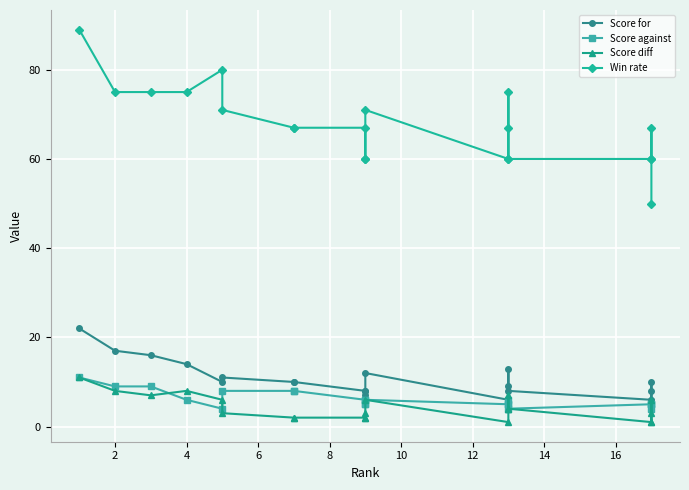

What is the minimum value for Win rate?

50